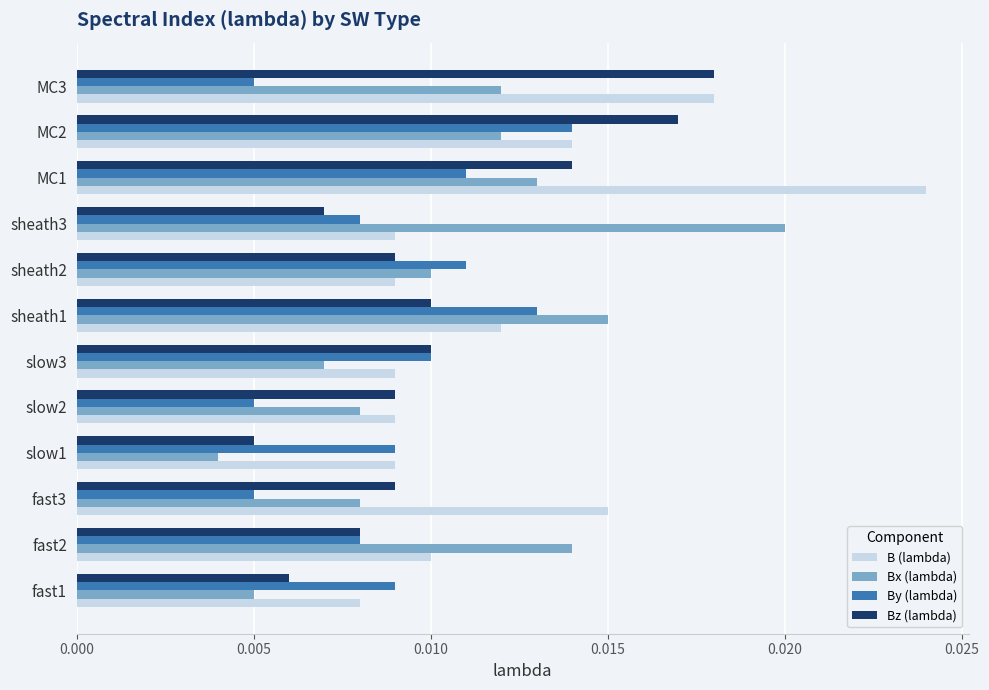

What are all the series names shown in the legend?

B (lambda), Bx (lambda), By (lambda), Bz (lambda)